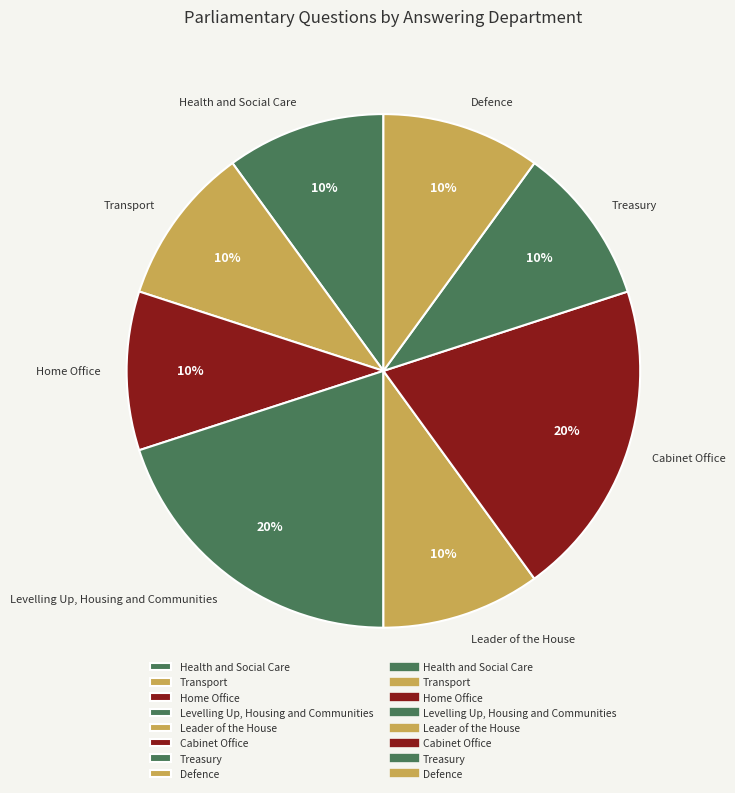

Approximately how many times larger is the value at Health and Social Care compared to Treasury?

1.0